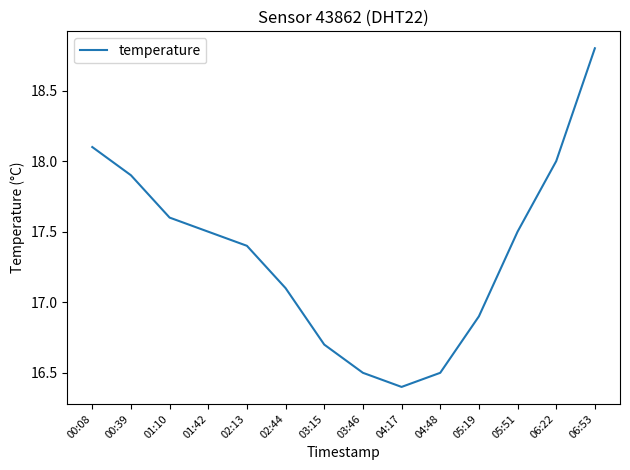

What is the ratio of the value at 02:13 to the value at 00:08?

1.0